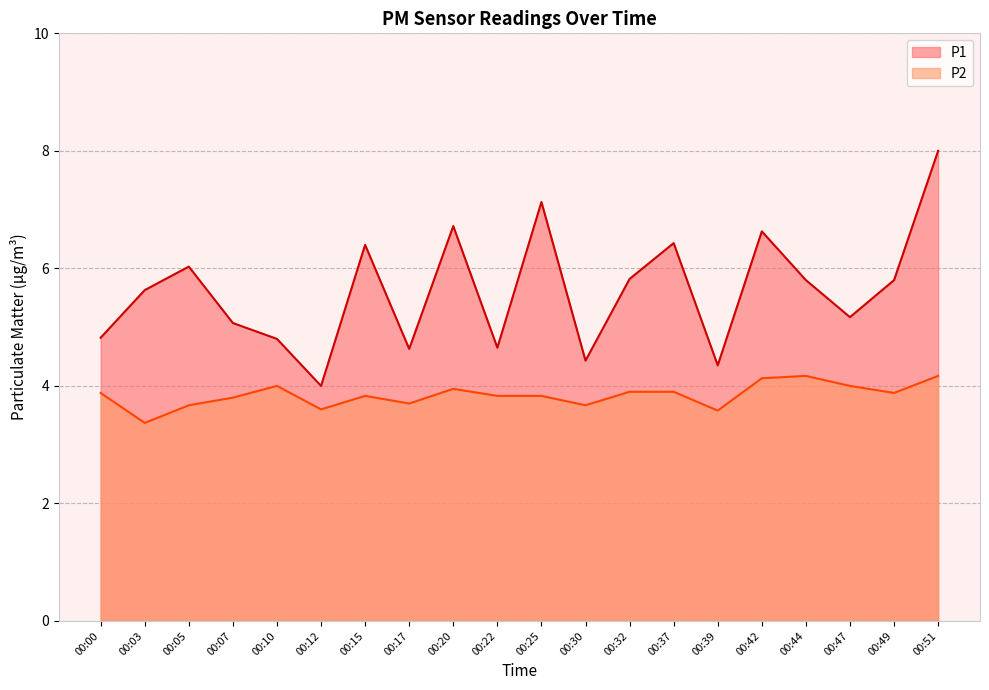

At 00:47, list the series in order from smallest to largest.

P2, P1